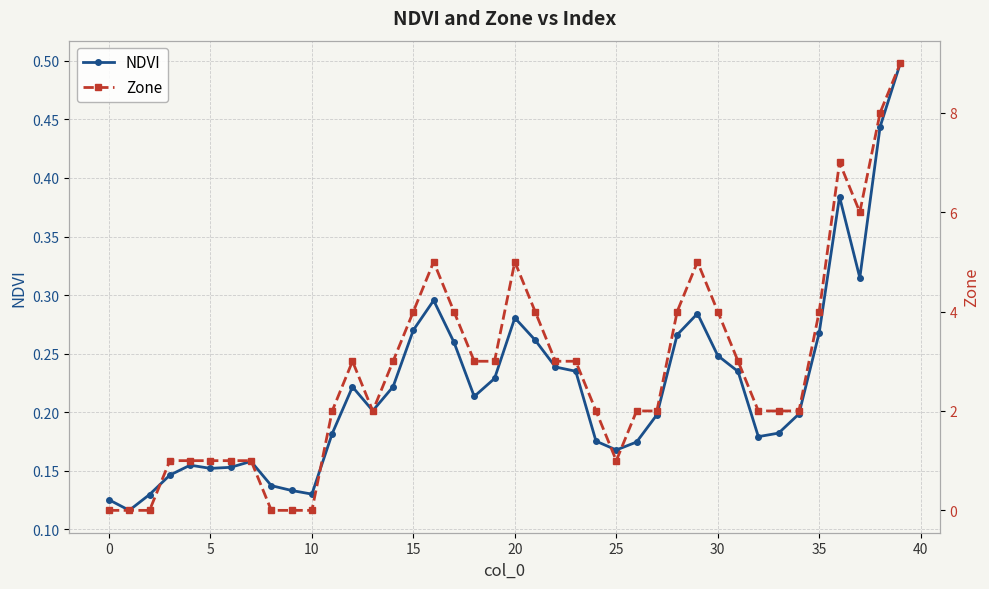

What is the total value across all series at 18?

3.2